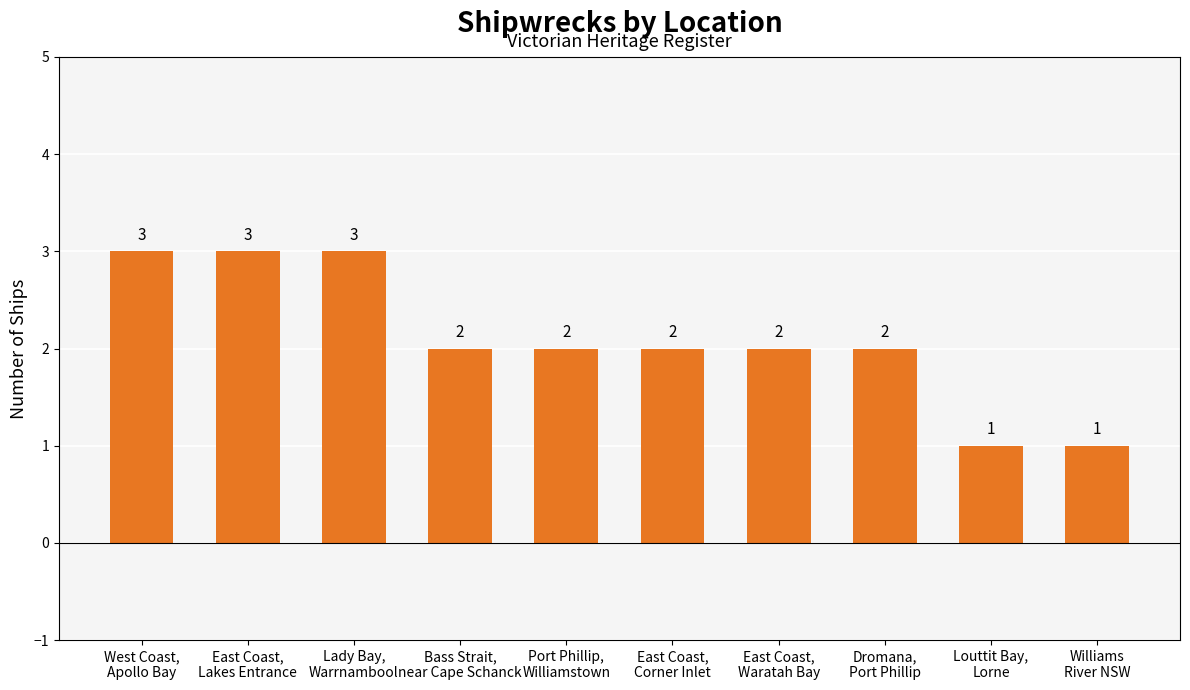

How many categories are shown in the chart?

10